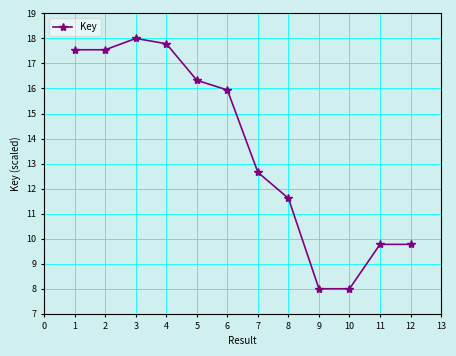

What is the greatest value displayed?

18.0